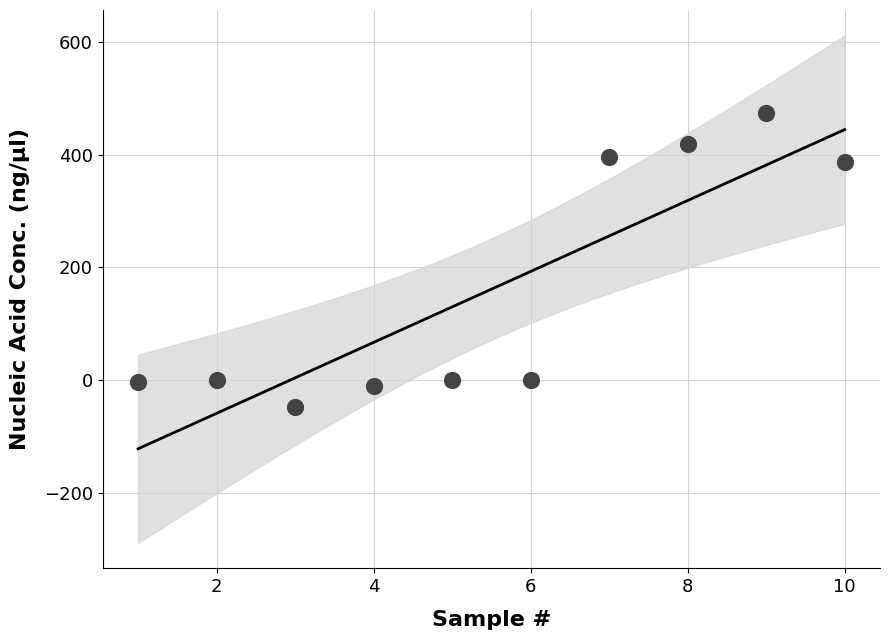

What is the range of Y values (max minus min)?

522.6